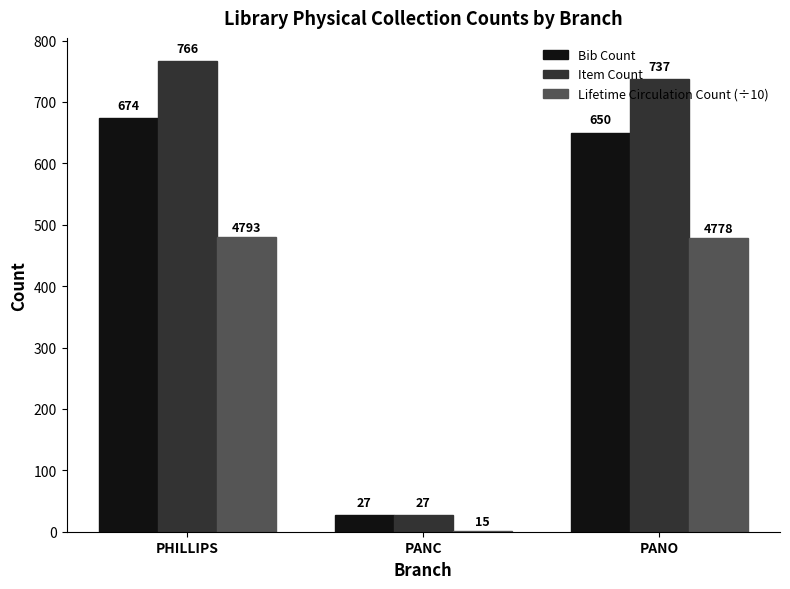

At which category does the chart reach its peak across all series?

PHILLIPS